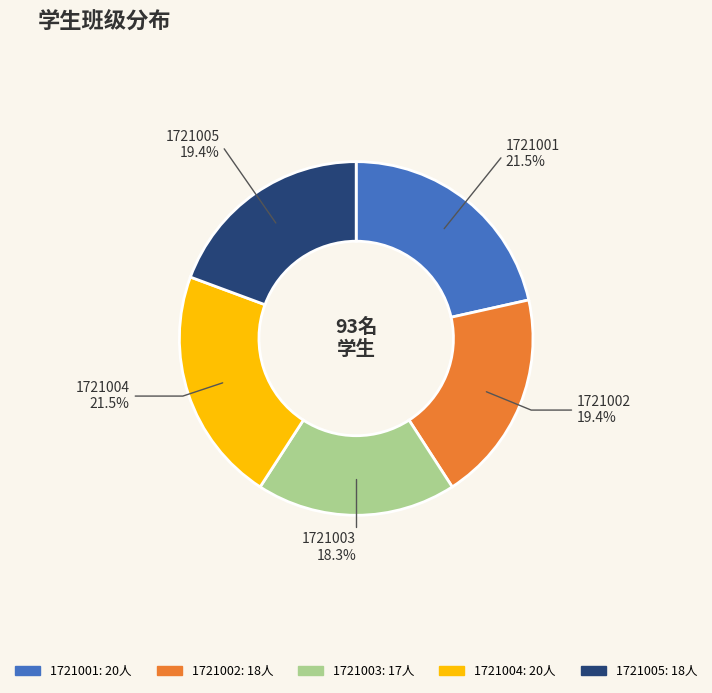

Is there any slice that represents more than half of the pie?

No